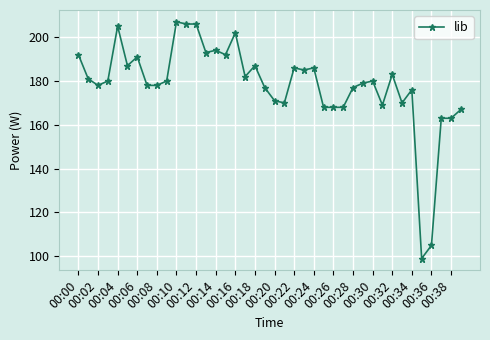

What is the smallest value displayed?

99